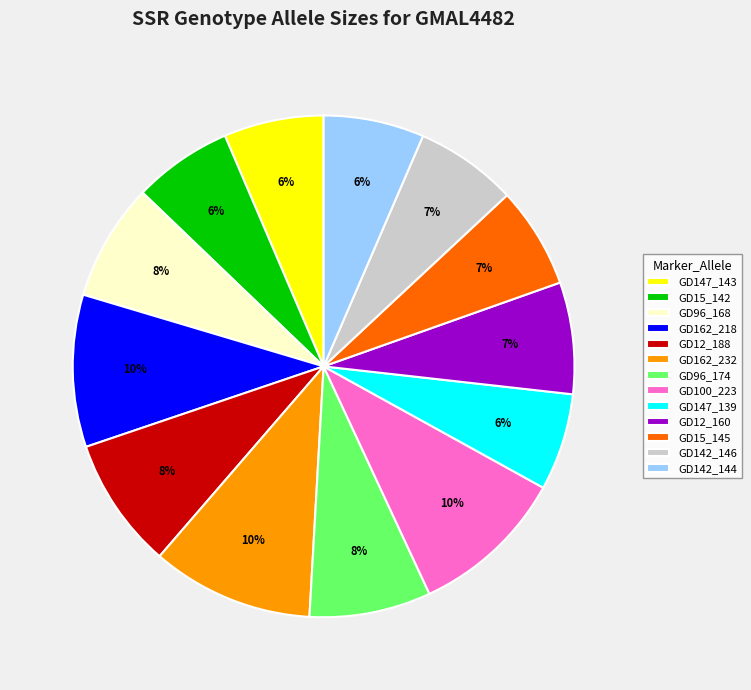

True or false: GD100_223 accounts for 1% of the total.

False